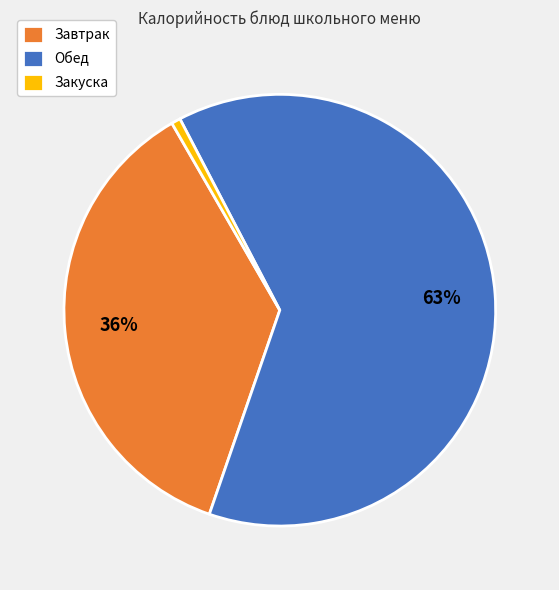

Count the number of slices in the pie.

3